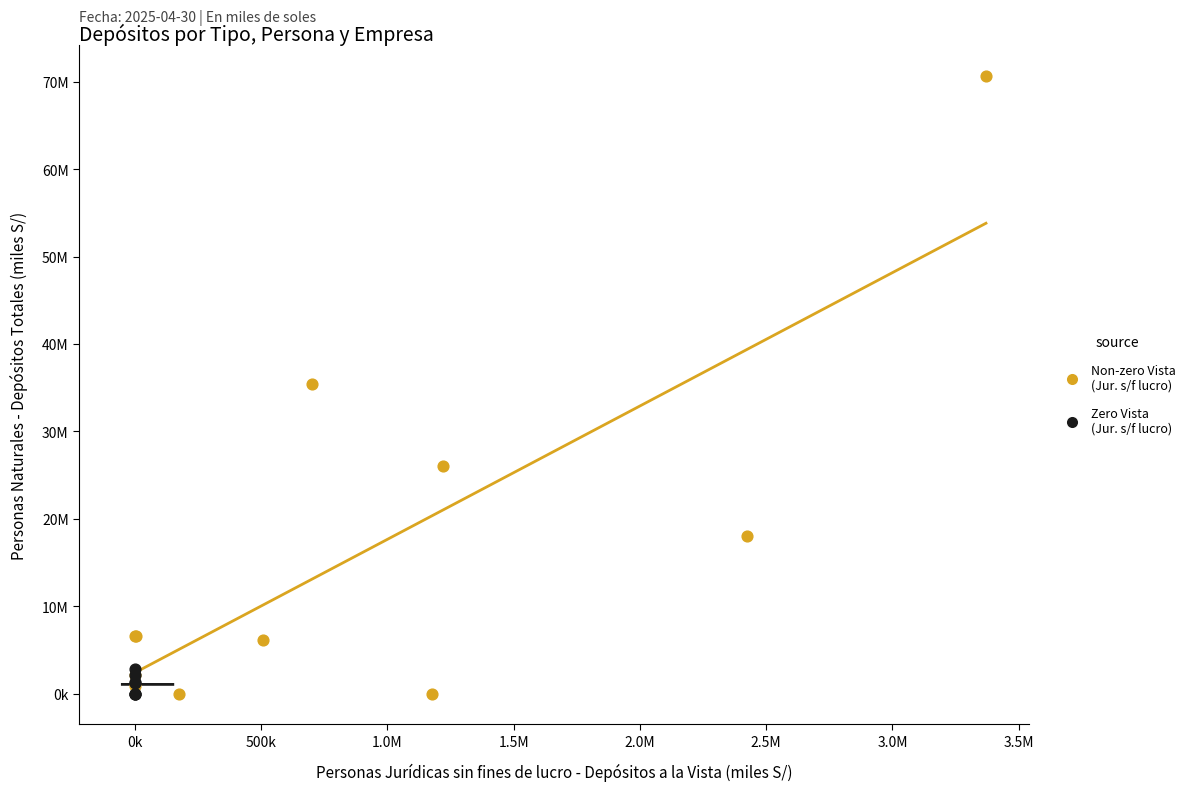

What are all the series names shown in the legend?

Non-zero Vista (Jur. s/f lucro), Zero Vista (Jur. s/f lucro)